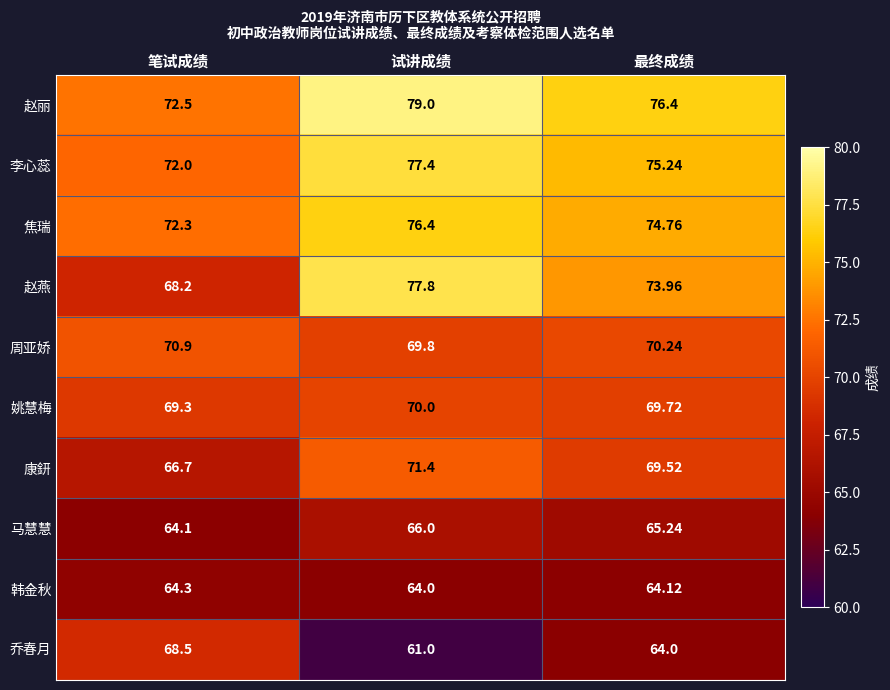

Which category has the highest value across all series?

试讲成绩